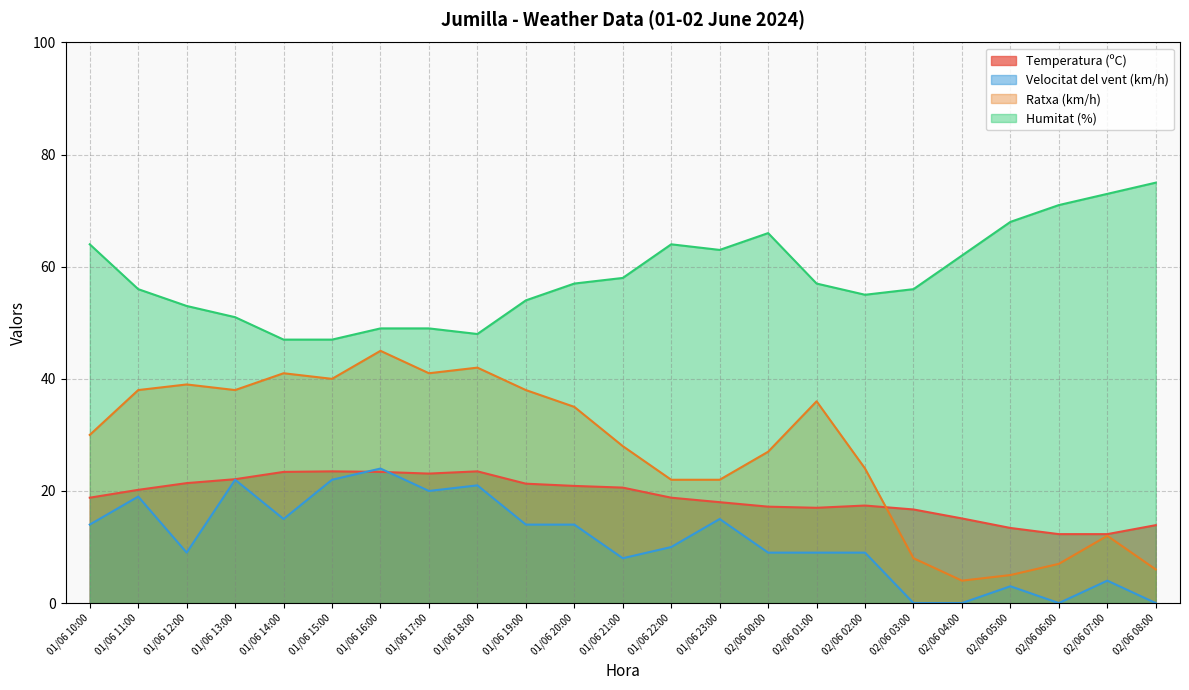

True or false: Ratxa (km/h) has more than 1 interior local peaks.

True